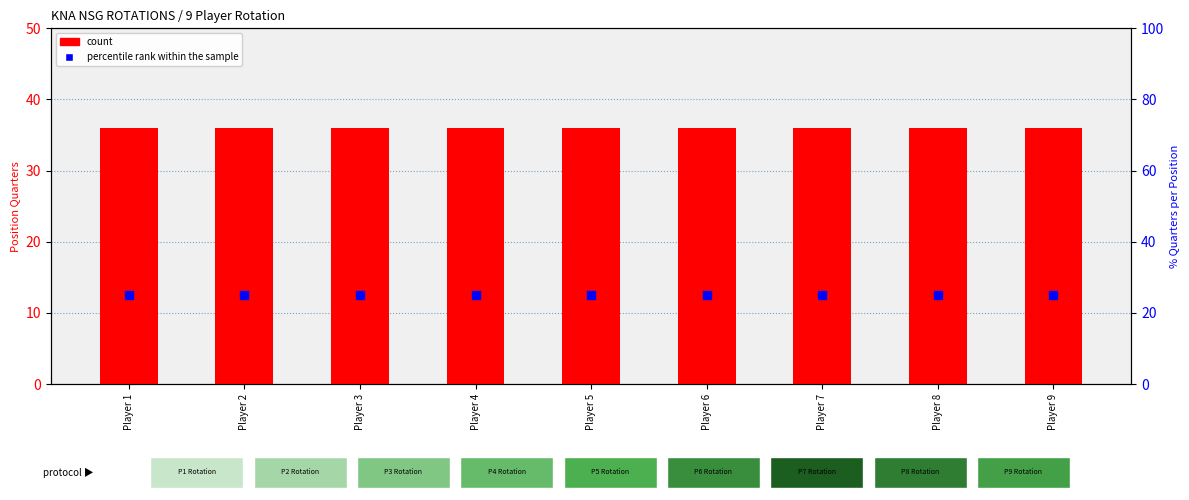

What is the total value across all series at Player 1?

61